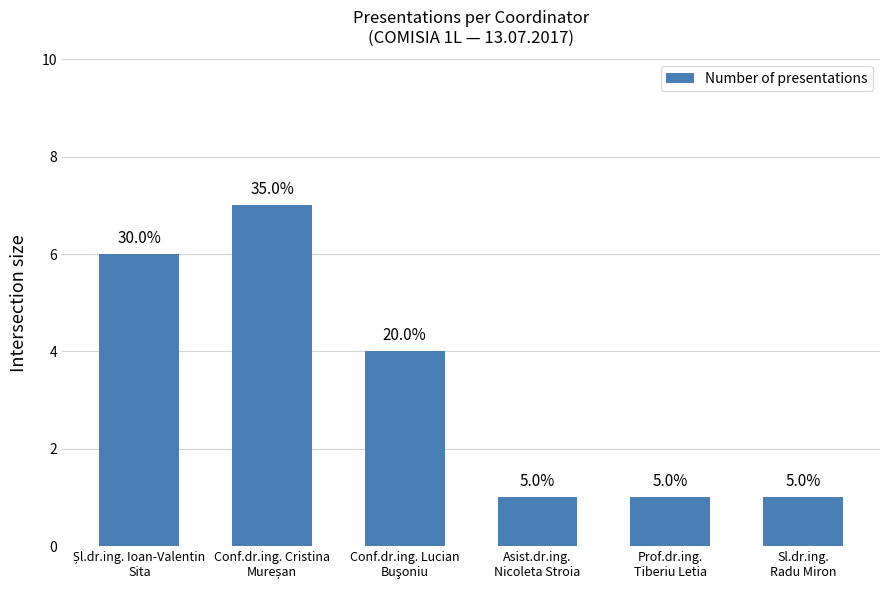

What is the change in value from Conf.dr.ing. Cristina
Mureșan to Asist.dr.ing.
Nicoleta Stroia?

-6